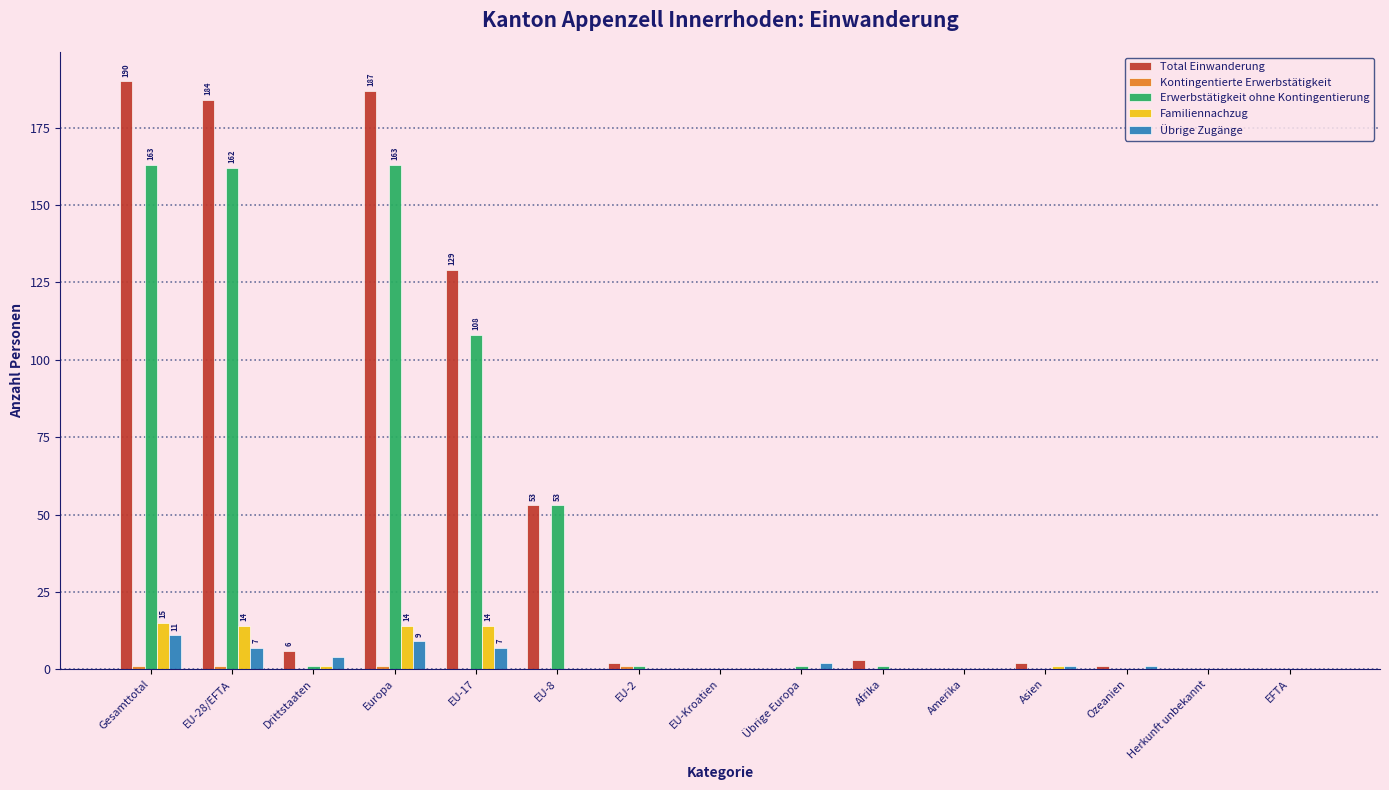

What is the maximum value for Übrige Zugänge?

11